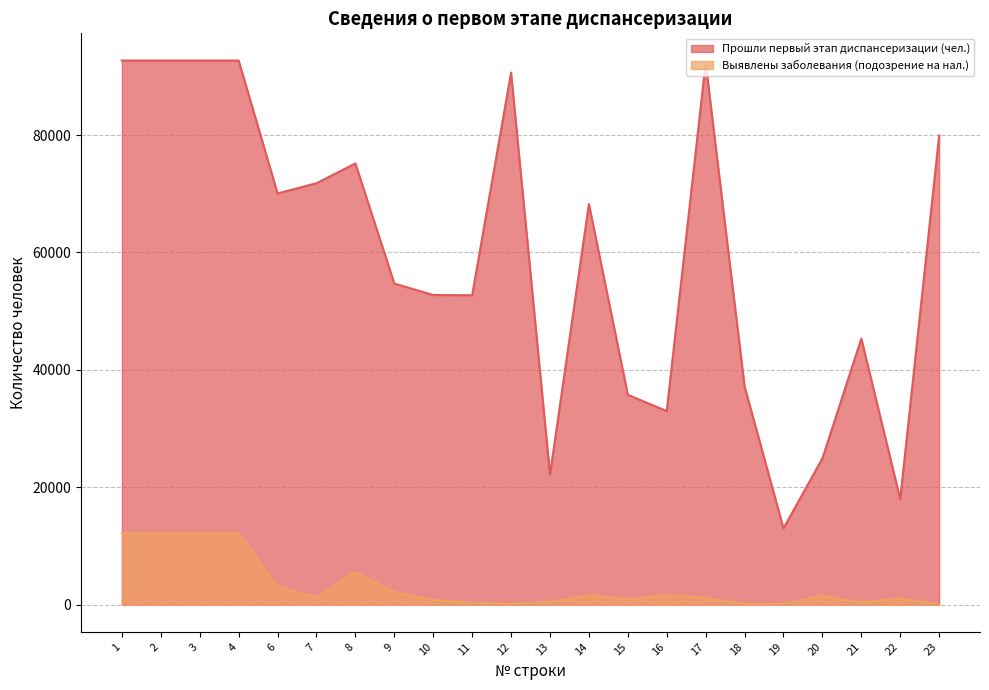

Where is the first local minimum for Выявлены заболевания (подозрение на нал.)?

7